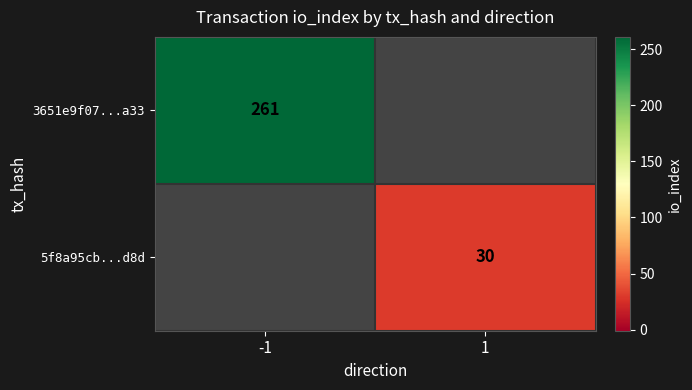

Is the value of 5f8a95cb...d8d at 1 greater than the value of 3651e9f07...a33 at -1?

No